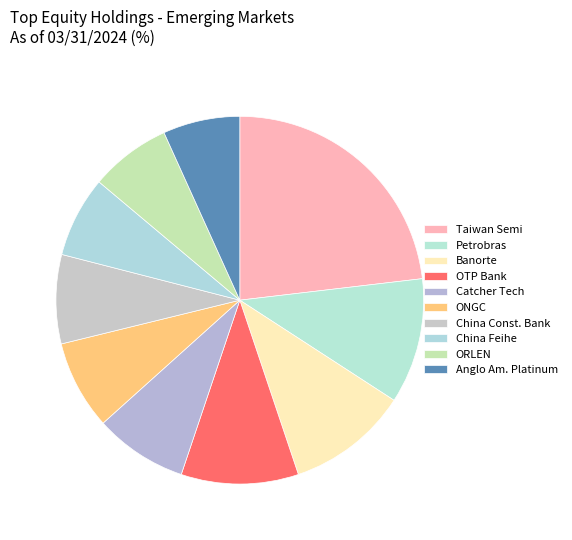

To the nearest percent, what is the difference between the largest and smallest slice percentages?

16%